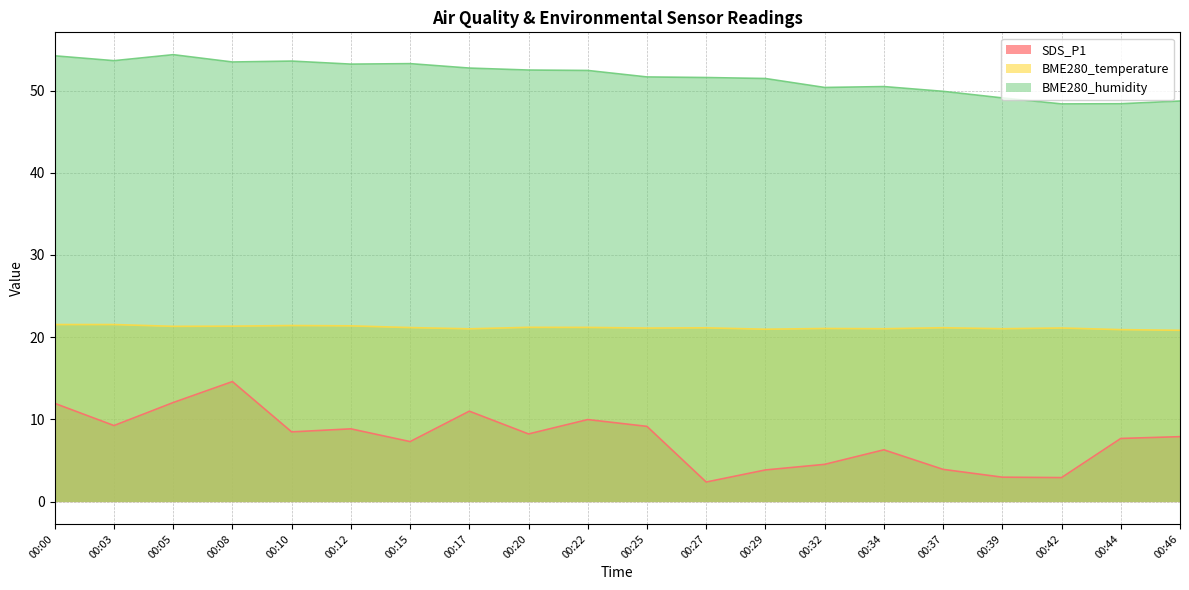

Rank the categories by BME280_temperature value from highest to lowest.

00:00, 00:03, 00:10, 00:12, 00:08, 00:05, 00:20, 00:22, 00:15, 00:37, 00:27, 00:42, 00:25, 00:32, 00:34, 00:39, 00:17, 00:29, 00:44, 00:46